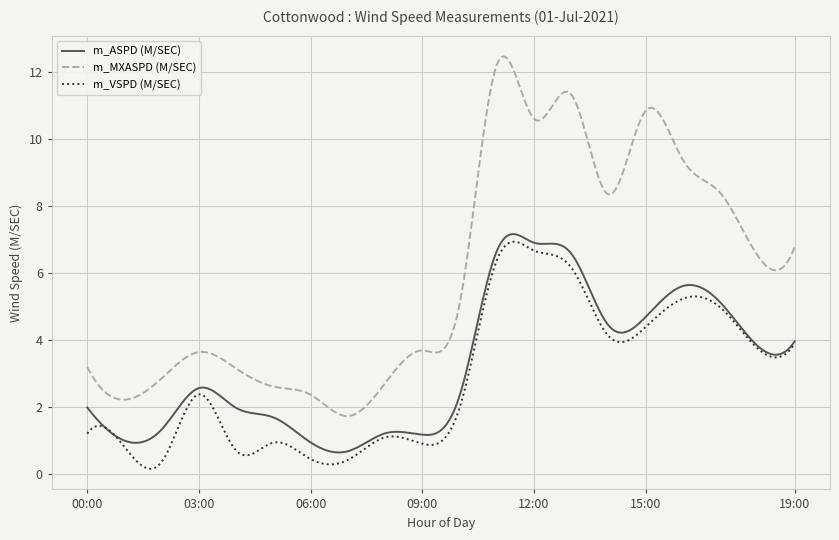

Which series has the largest total across all categories?

m_MXASPD (M/SEC)